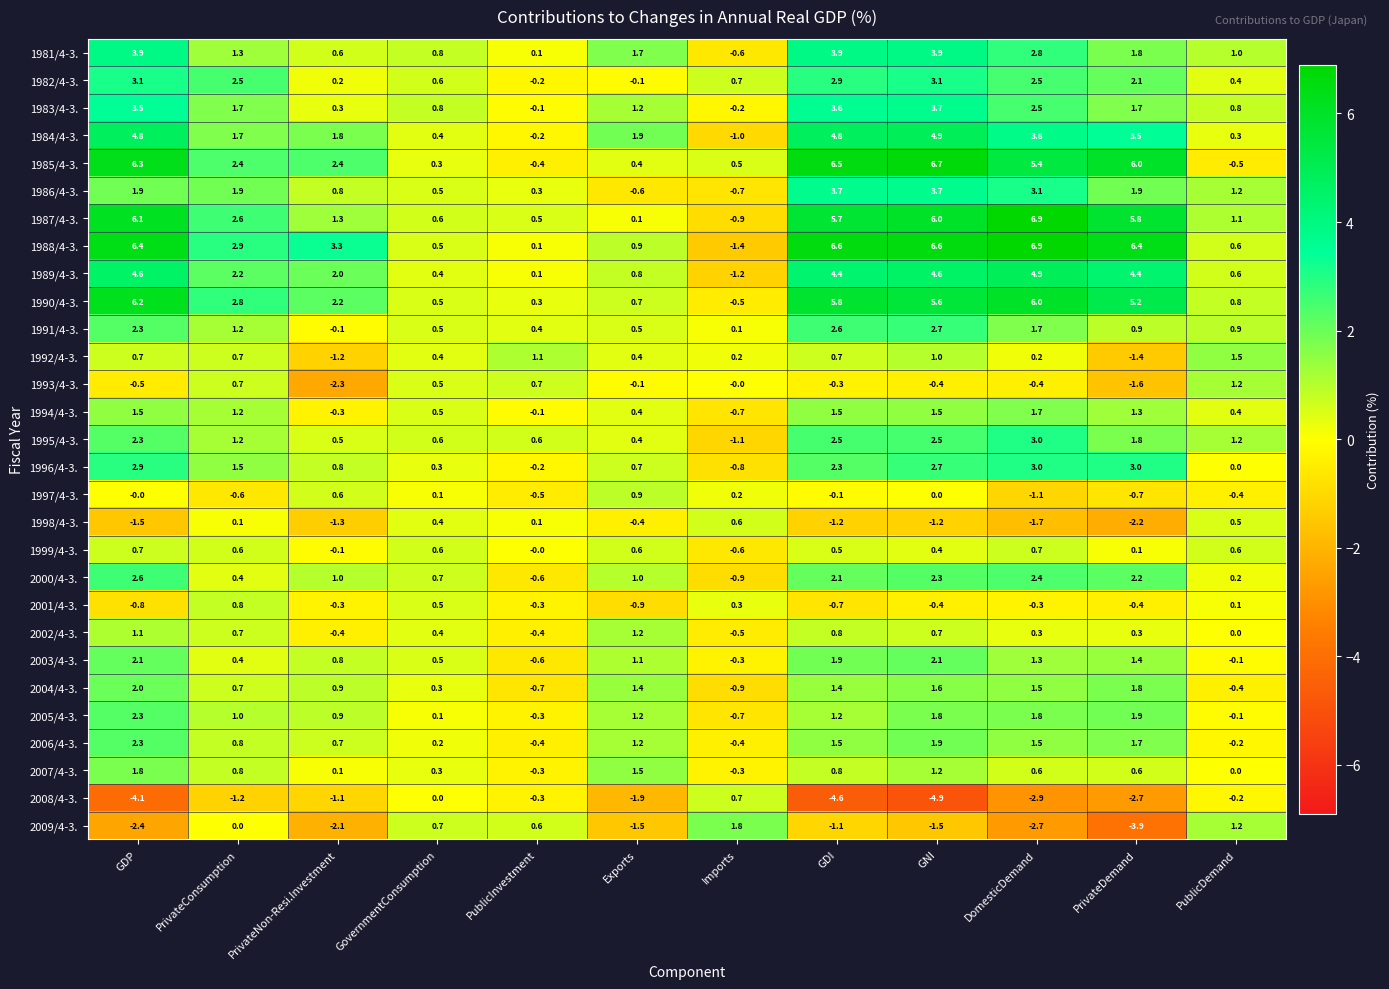

What is the minimum value shown in the chart?

-4.9